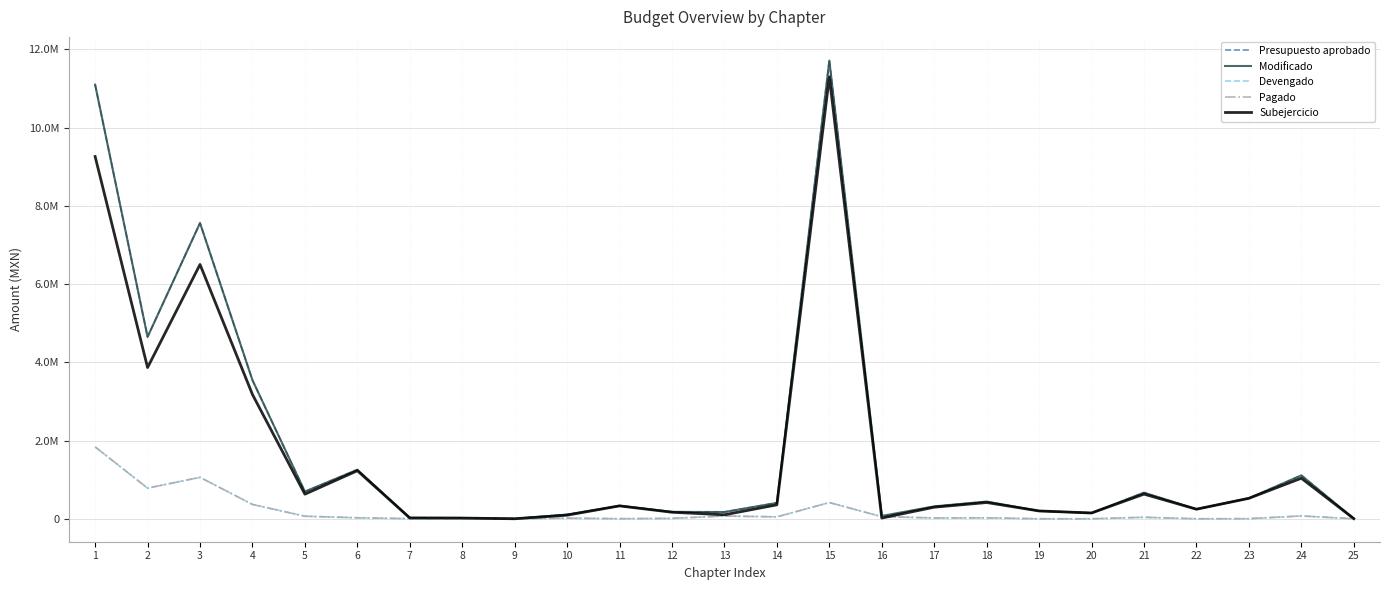

Rank the series at 22 from highest to lowest value.

Presupuesto aprobado, Modificado, Subejercicio, Devengado, Pagado